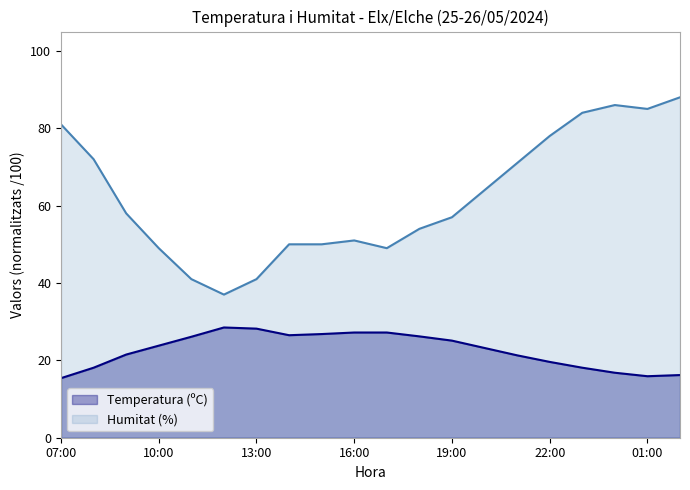

Reading left to right, extract all data points from this chart.

Temperatura (ºC): 07:00=0.2	08:00=0.2	09:00=0.2	10:00=0.2	11:00=0.3	12:00=0.3	13:00=0.3	14:00=0.3	15:00=0.3	16:00=0.3	17:00=0.3	18:00=0.3	19:00=0.3	20:00=0.2	21:00=0.2	22:00=0.2	23:00=0.2	00:00=0.2	01:00=0.2	02:00=0.2
Humitat (%): 07:00=0.8	08:00=0.7	09:00=0.6	10:00=0.5	11:00=0.4	12:00=0.4	13:00=0.4	14:00=0.5	15:00=0.5	16:00=0.5	17:00=0.5	18:00=0.5	19:00=0.6	20:00=0.6	21:00=0.7	22:00=0.8	23:00=0.8	00:00=0.9	01:00=0.8	02:00=0.9